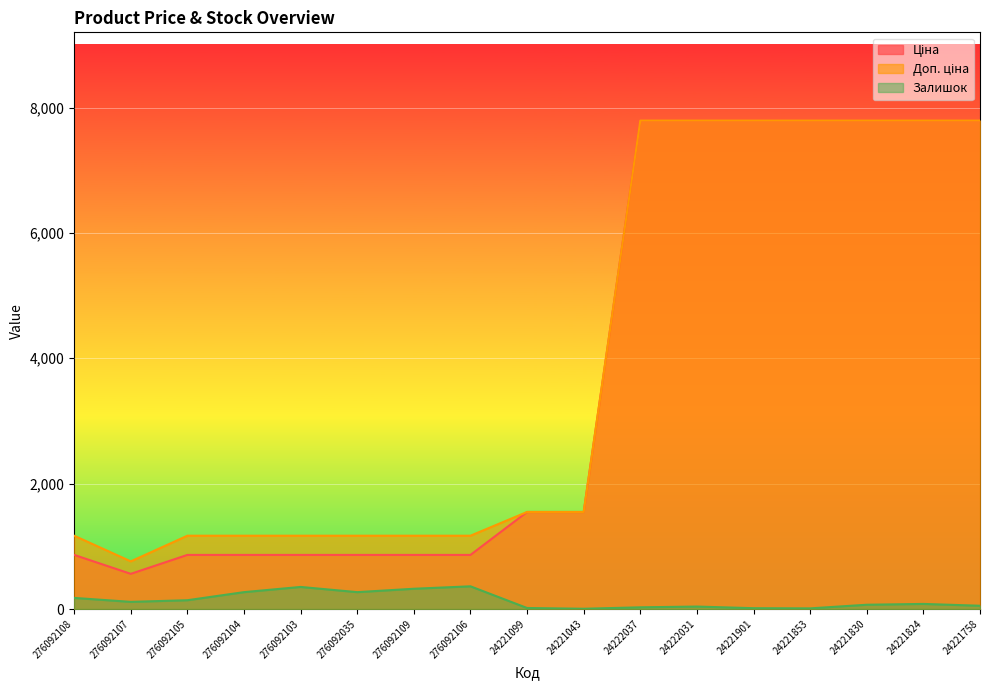

Is the value of Доп. ціна at 276092106 greater than the value of Залишок at 276092035?

Yes